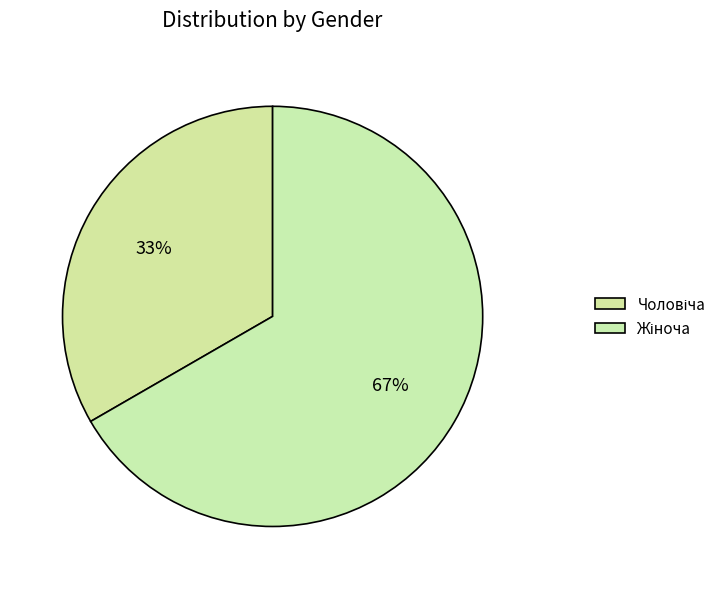

What is the change in value from Чоловіча to Жіноча?

+1